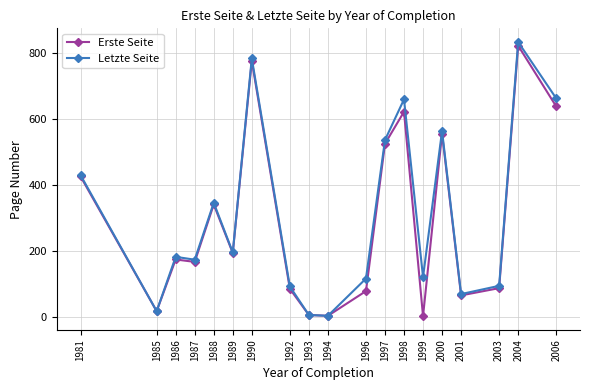

Read the Letzte Seite value at 1992.

92.0